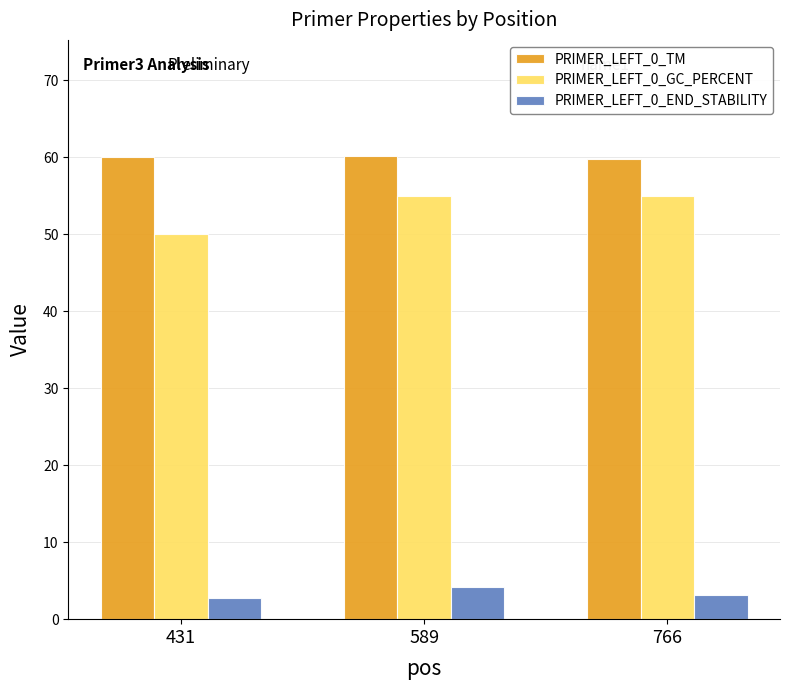

List the series in order of their peak value, highest first.

PRIMER_LEFT_0_TM, PRIMER_LEFT_0_GC_PERCENT, PRIMER_LEFT_0_END_STABILITY